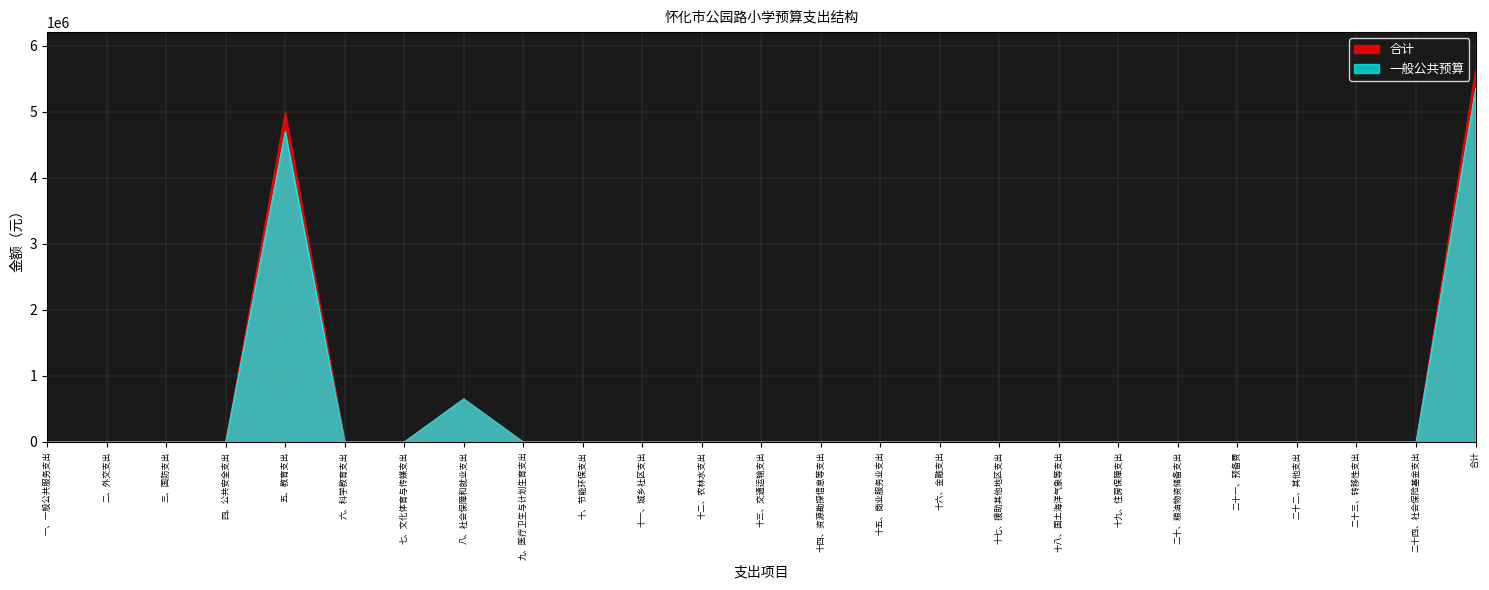

True or false: 合计 and 一般公共预算 cross at least once.

False